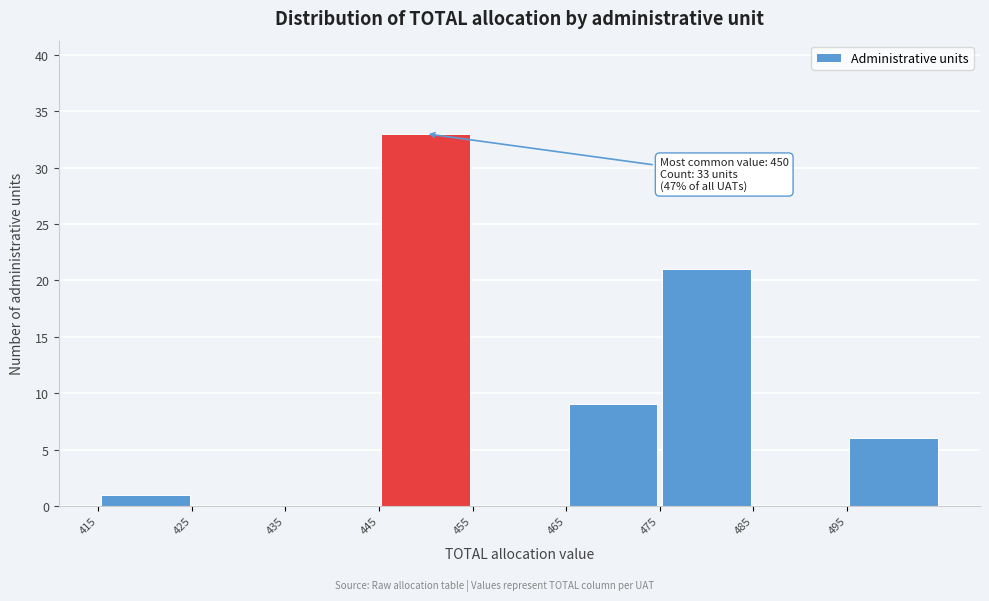

Over which range of the x-axis is the bar tallest?

445 to 455